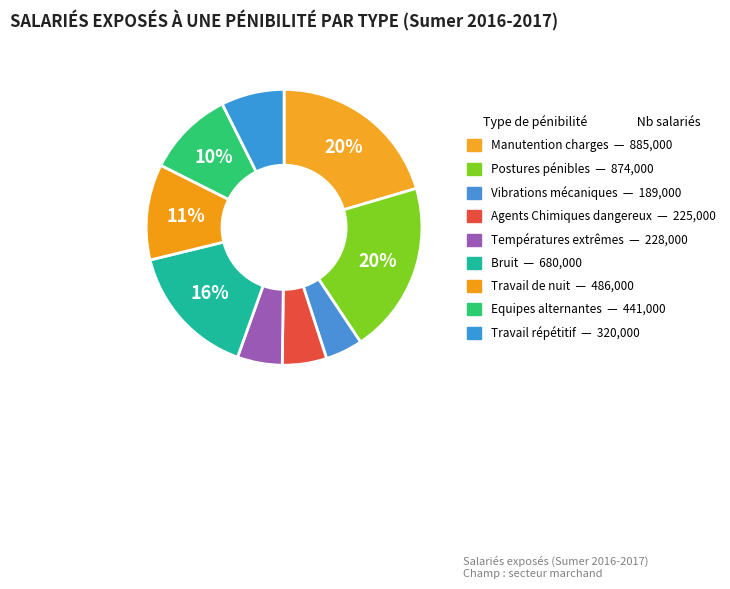

Which slice is the smallest?

Vibrations mécaniques